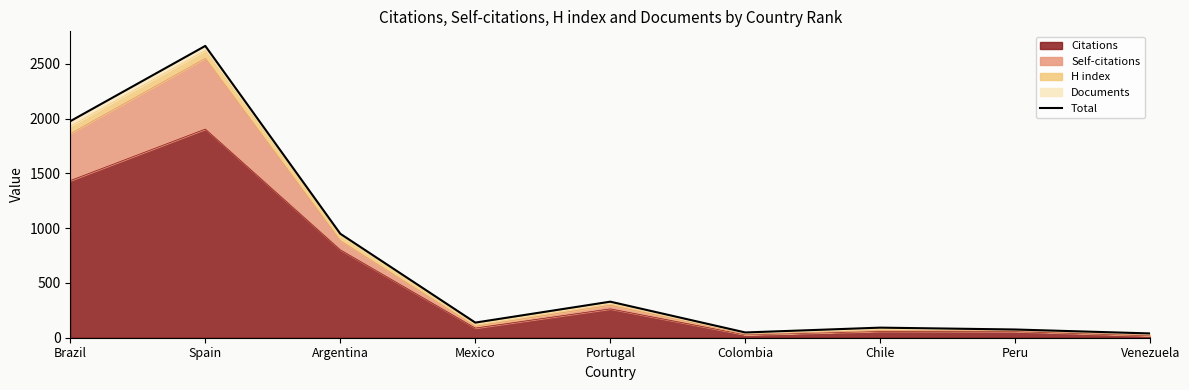

At which label does the data first exceed 138?

Brazil